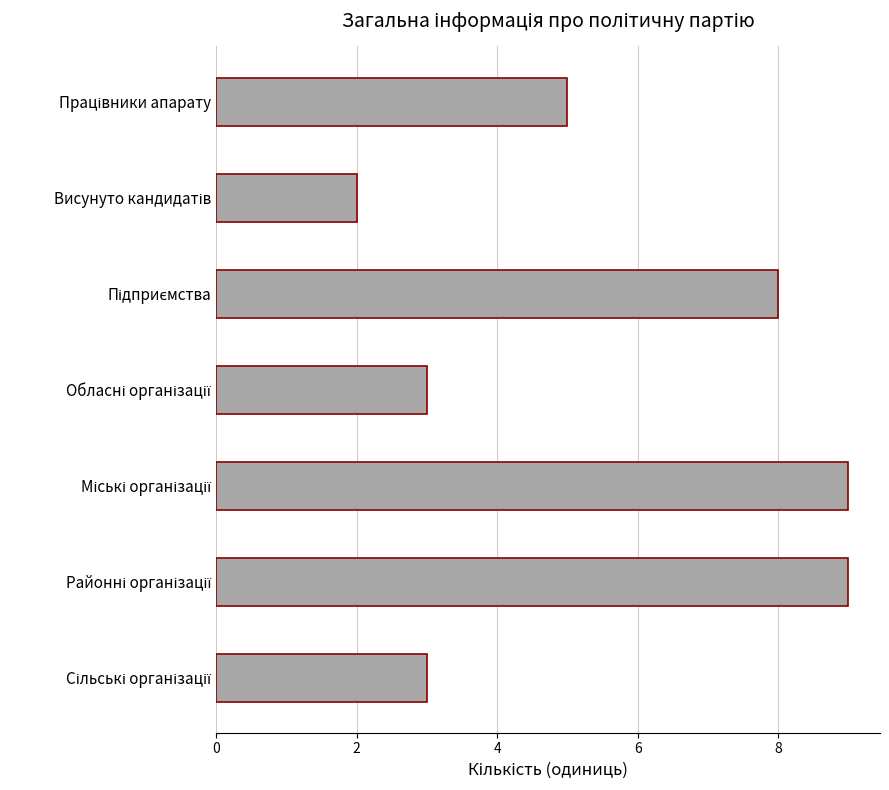

What is the difference between the maximum and minimum values?

7